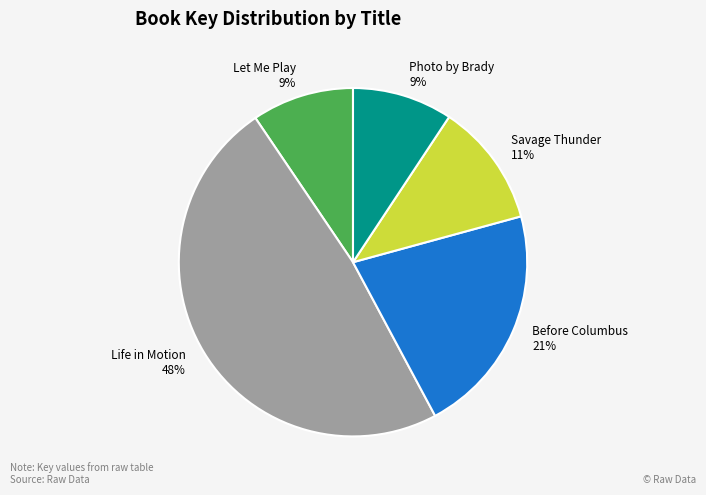

Do Savage Thunder and Photo by Brady together represent more than half of the pie?

No